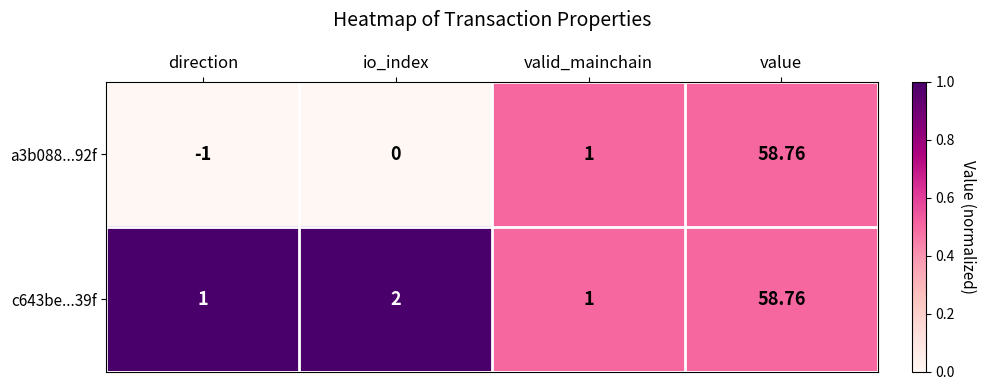

Which series changed the most between direction and valid_mainchain?

a3b088...92f